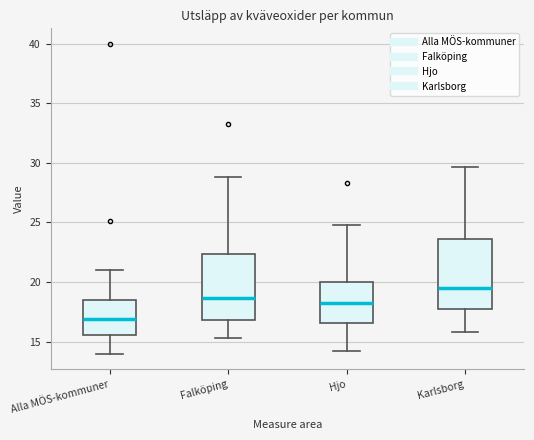

Reading left to right, transcribe this box plot: for each box, give where its median line is, the range the box spans, and where its two whiskers end, as read against the y-axis. The values are not printed on the chart, so give them approximately, as read against the axis.

Alla MÖS-kommuner: median 17.0, box 15.5 to 18.5, whiskers 14.0 to 21.0
Falköping: median 18.5, box 17.0 to 22.5, whiskers 15.5 to 29.0
Hjo: median 18.0, box 16.5 to 20.0, whiskers 14.0 to 25.0
Karlsborg: median 19.5, box 17.5 to 23.5, whiskers 16.0 to 29.5